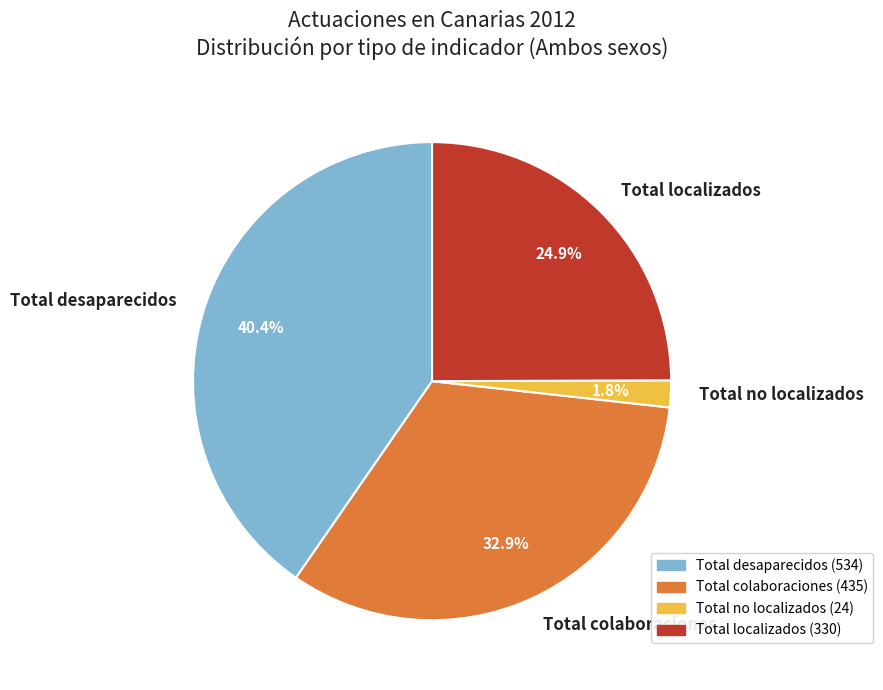

Which category has the smallest portion of the pie?

Total no localizados